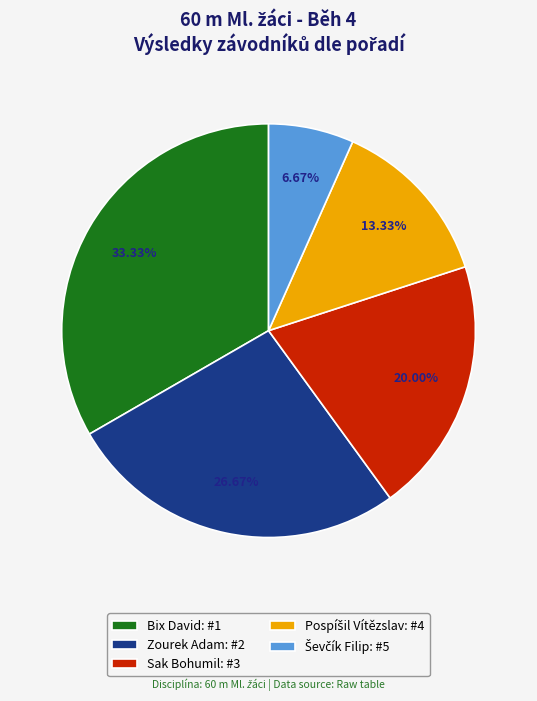

What is the ratio of the value at Bix David: #1 to the value at Sak Bohumil: #3?

1.7